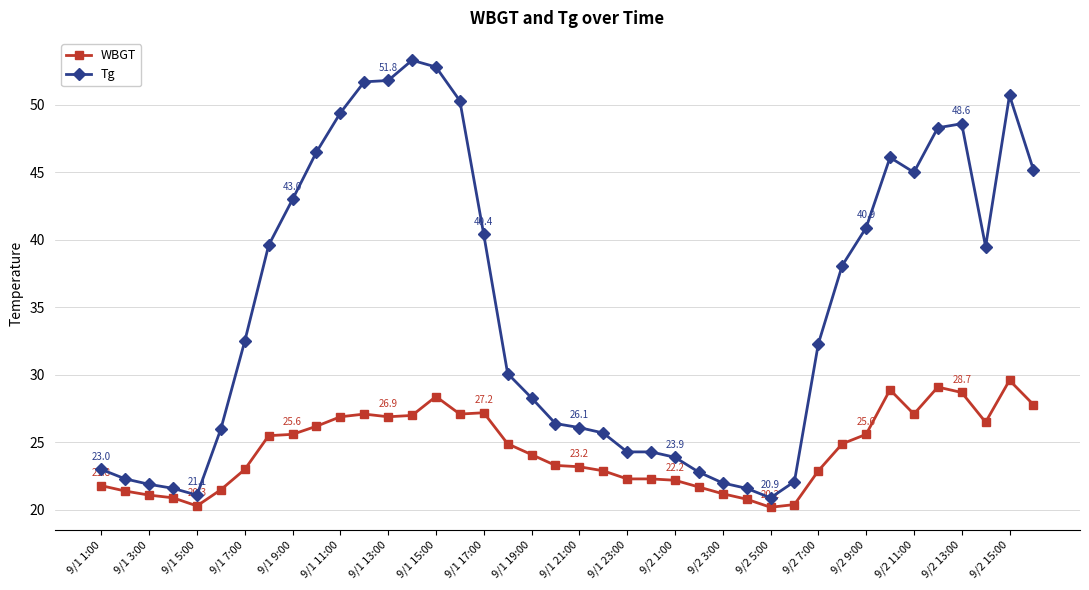

What is the value of the WBGT point at the 27th from the left?

21.2